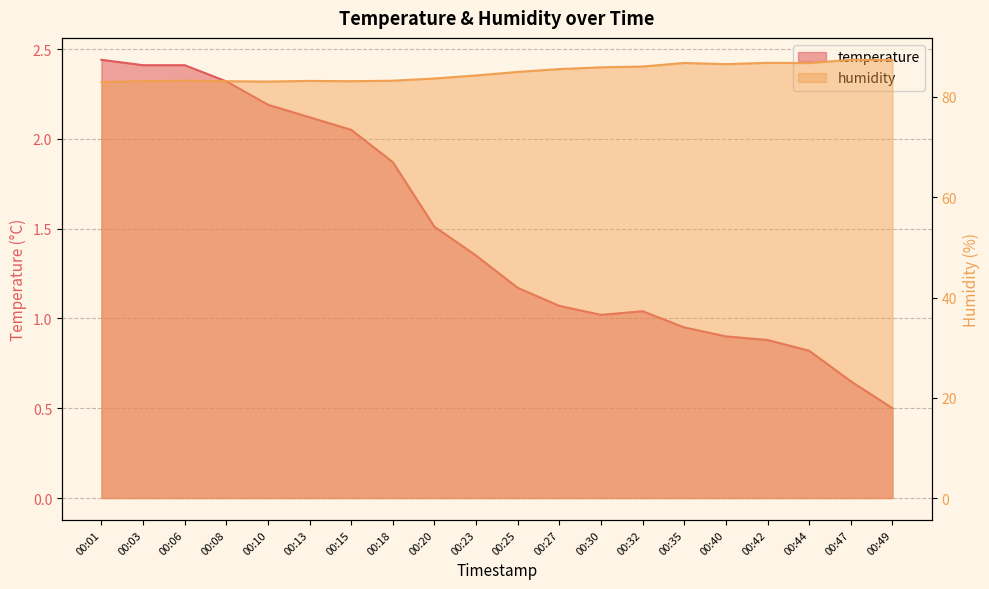

What is the difference between the highest and lowest values at 00:49?

86.9